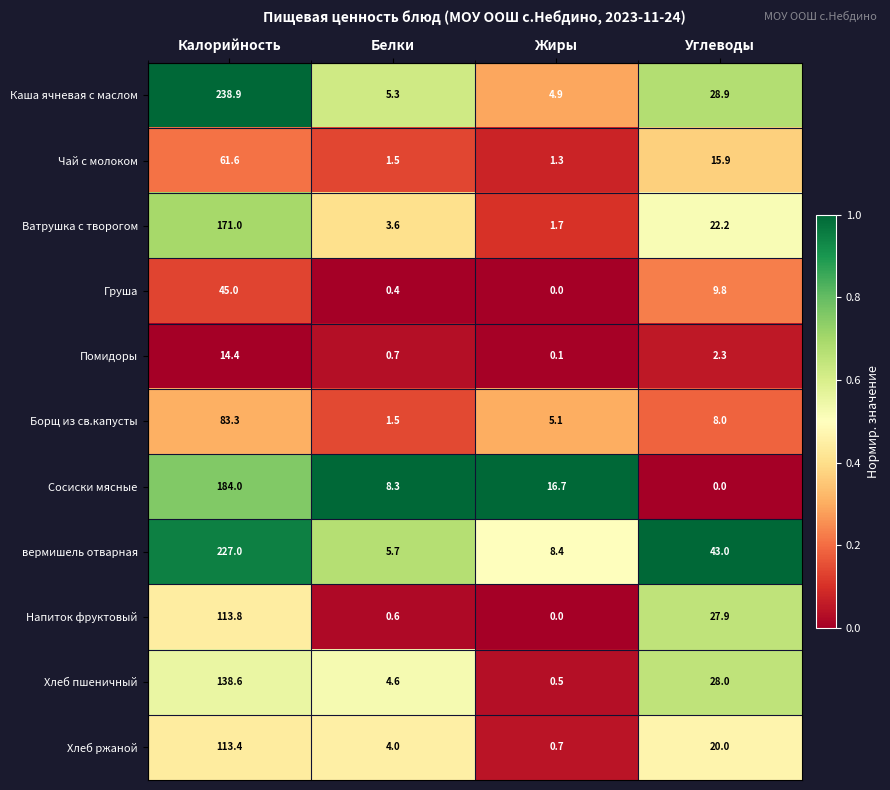

Which series has the largest total across all categories?

вермишель отварная